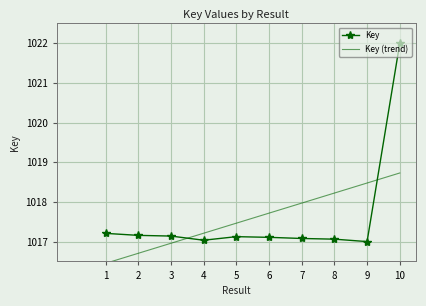

How many series are shown in this chart?

2